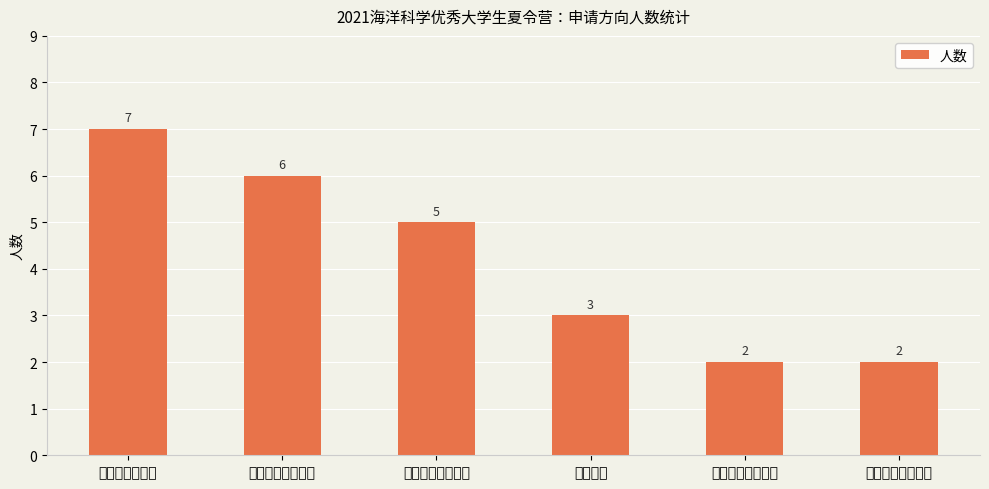

What is the ratio of the value at 微体古生物与古海 to the value at 海岸带地质与环境?

1.0